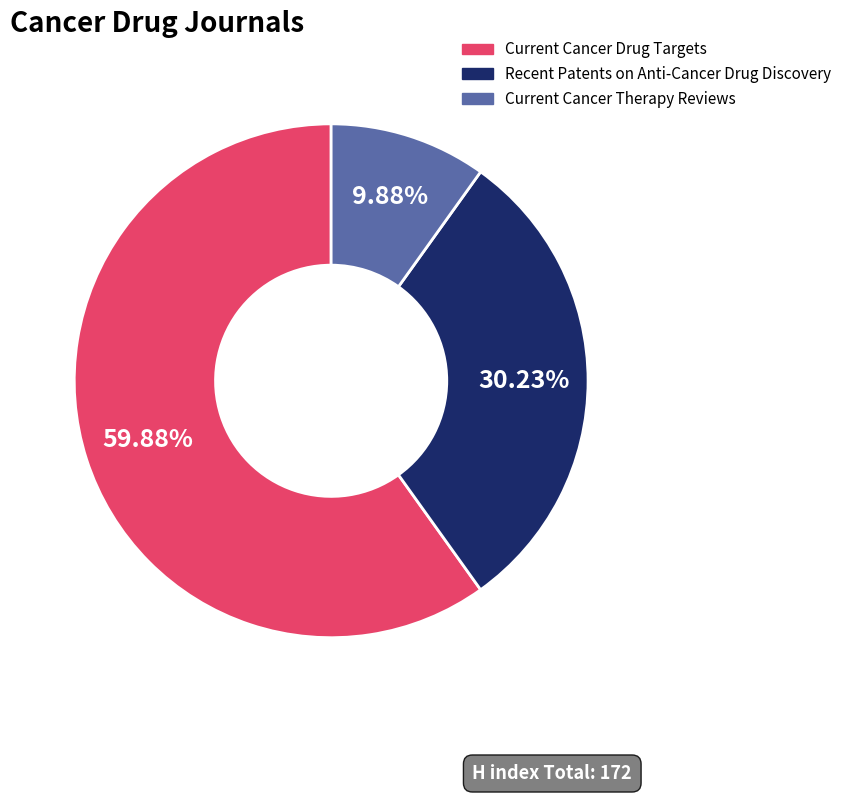

How many segments does this pie chart have?

3